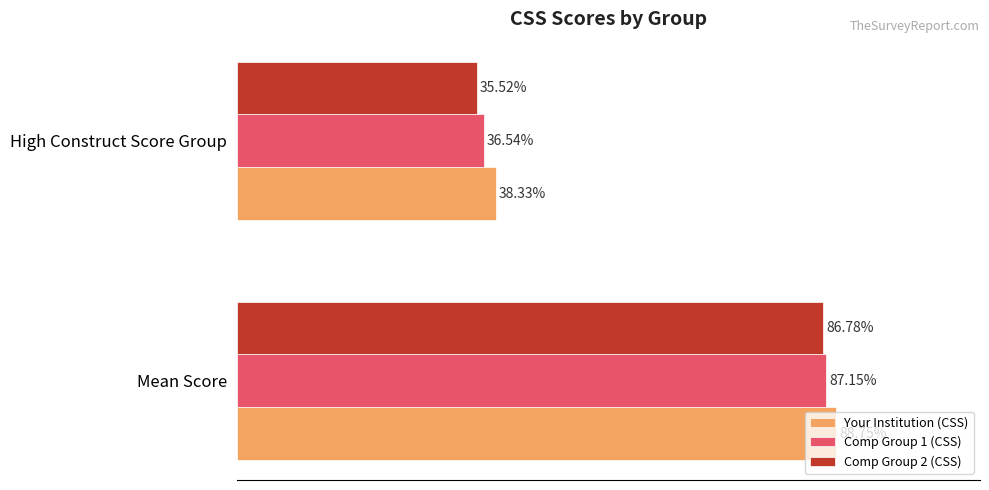

Is the value of Comp Group 2 (CSS) at Mean Score greater than the value of Your Institution (CSS) at Mean Score?

No